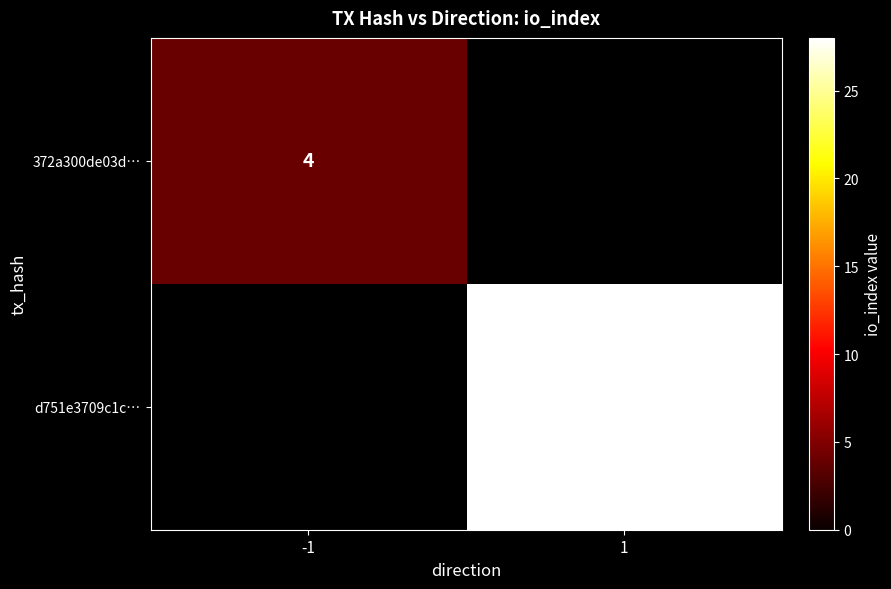

At how many categories does at least one series exceed 19?

1